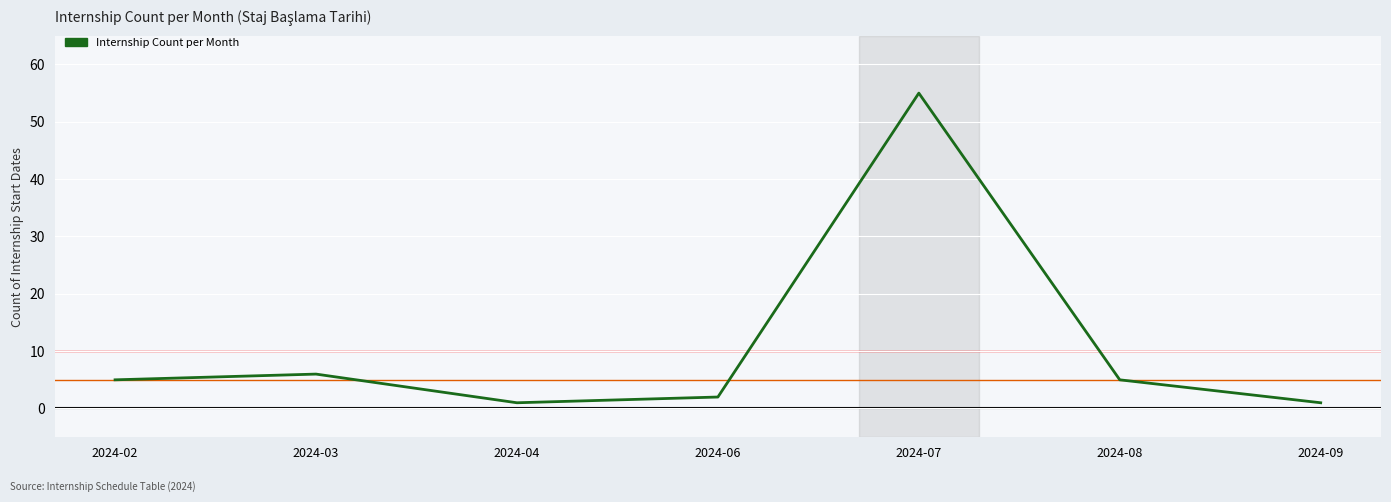

What is the difference between the values at 2024-08 and 2024-07?

50